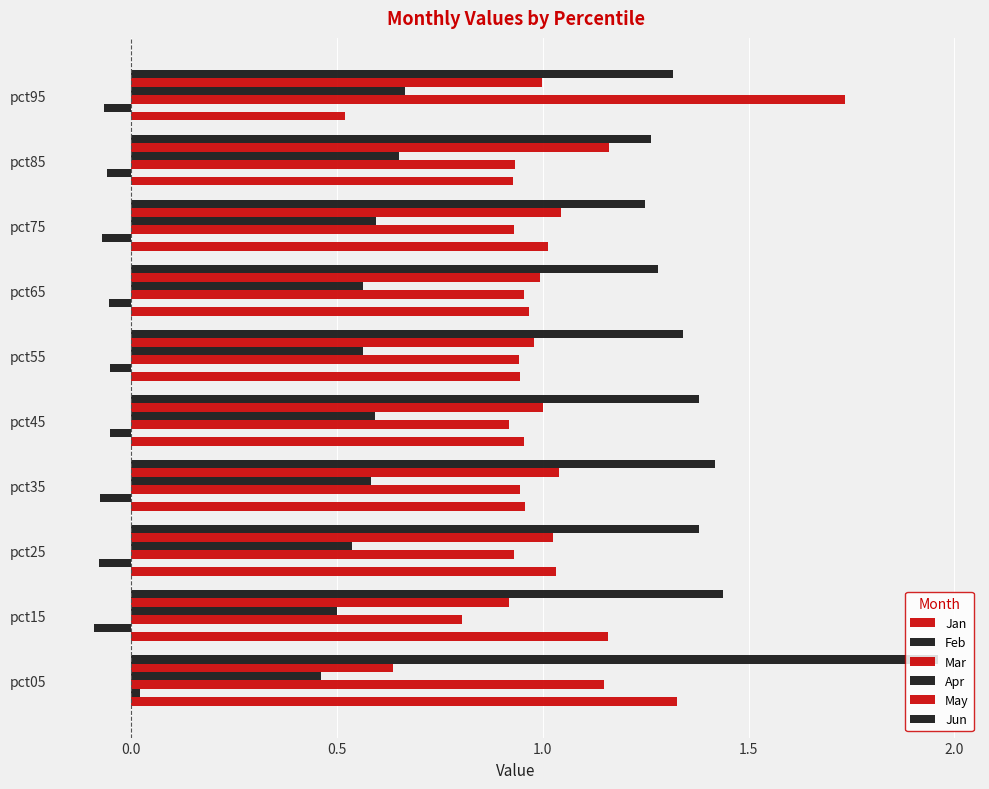

How many negative values does the Feb series have?

9